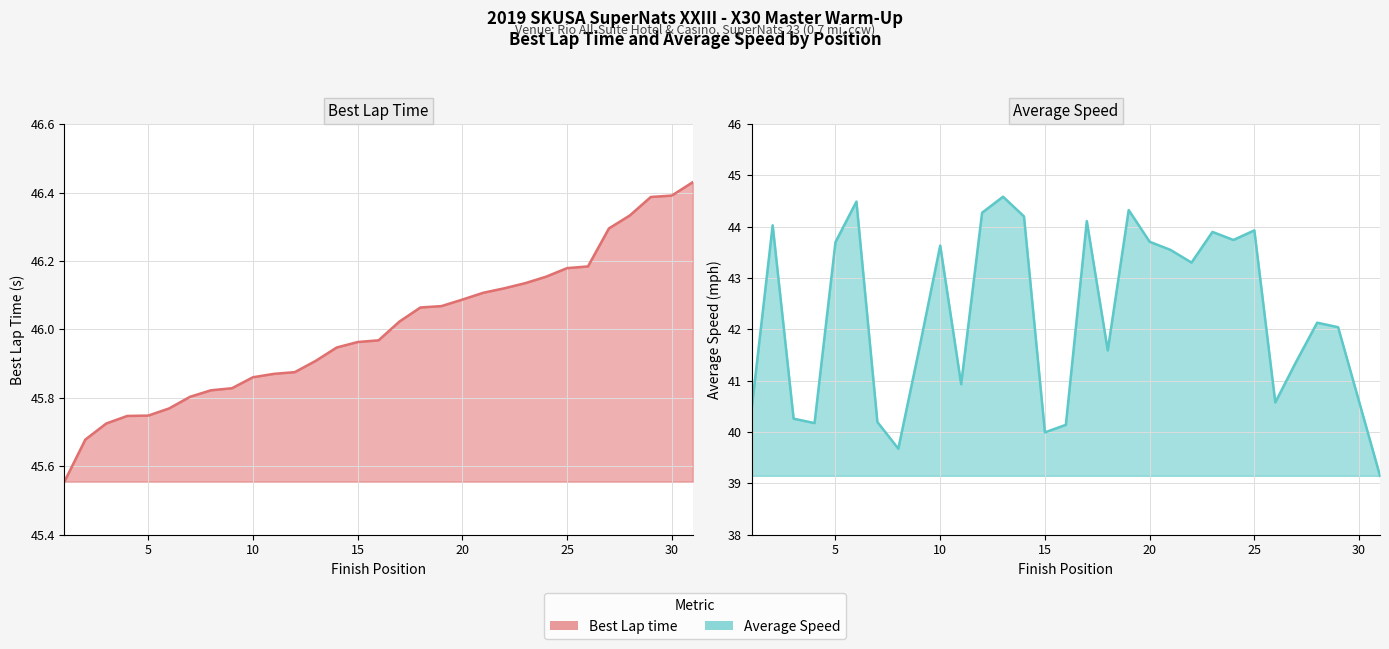

How many interior local peaks does the Average Speed series have?

9